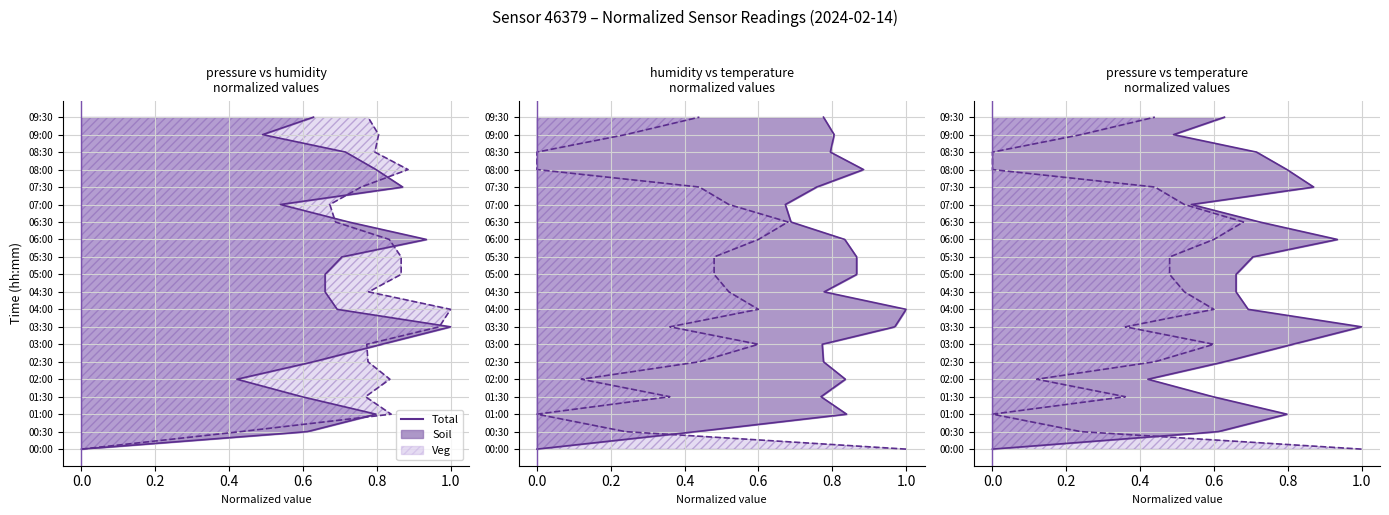

How many categories are shown in the chart?

20